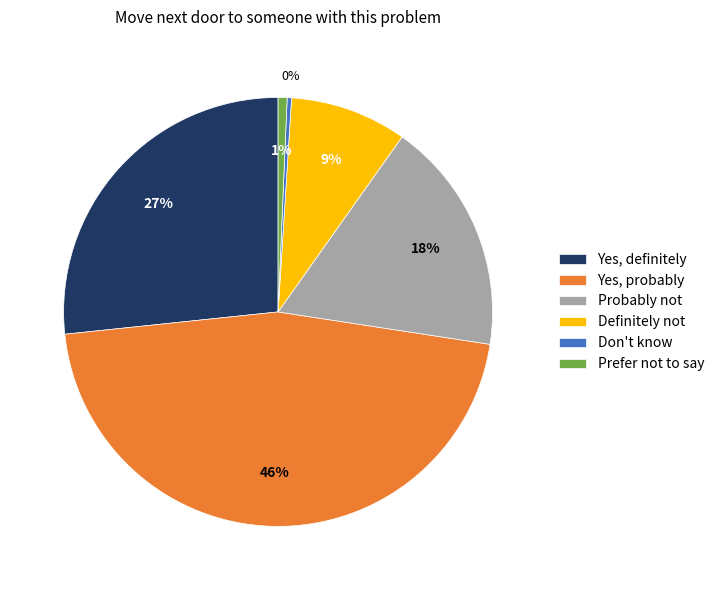

Count the number of slices in the pie.

6